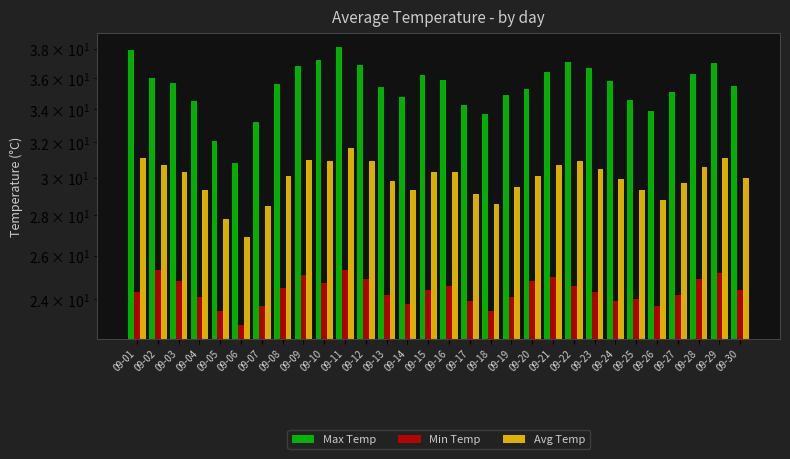

List the series in order of their peak value, highest first.

Max Temp, Avg Temp, Min Temp